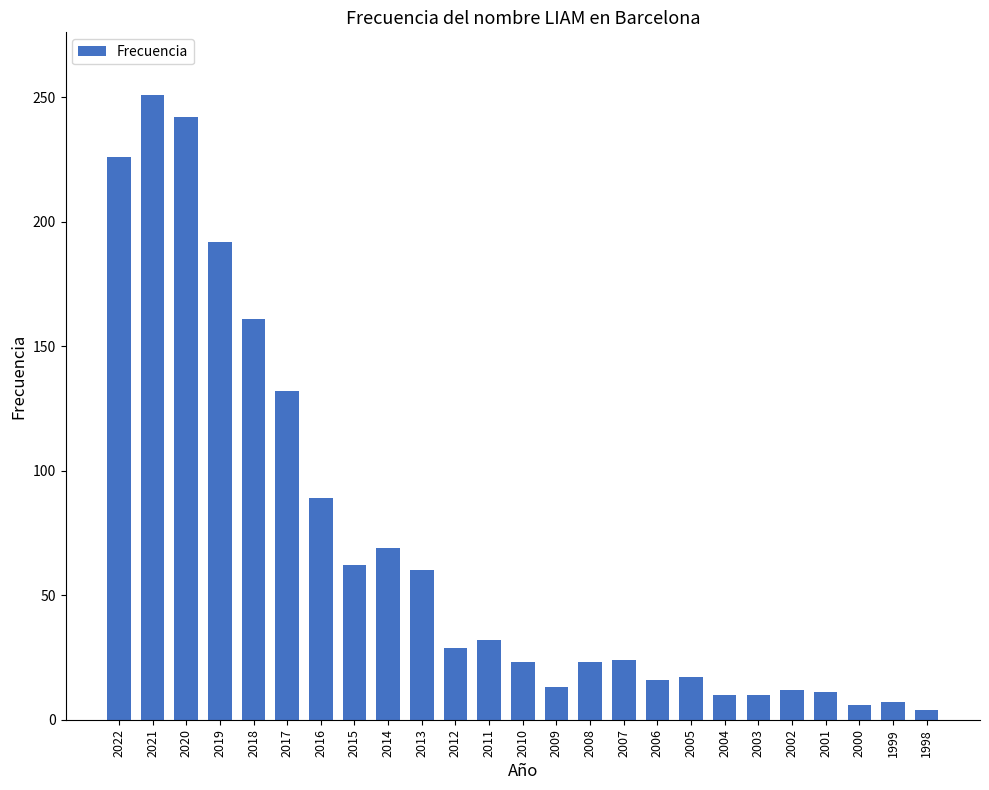

What is the minimum value shown in the chart?

4